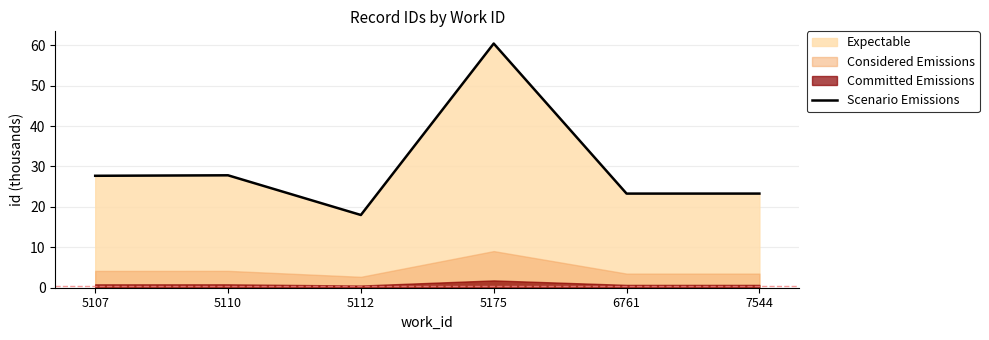

What is the smallest value displayed?

18.0